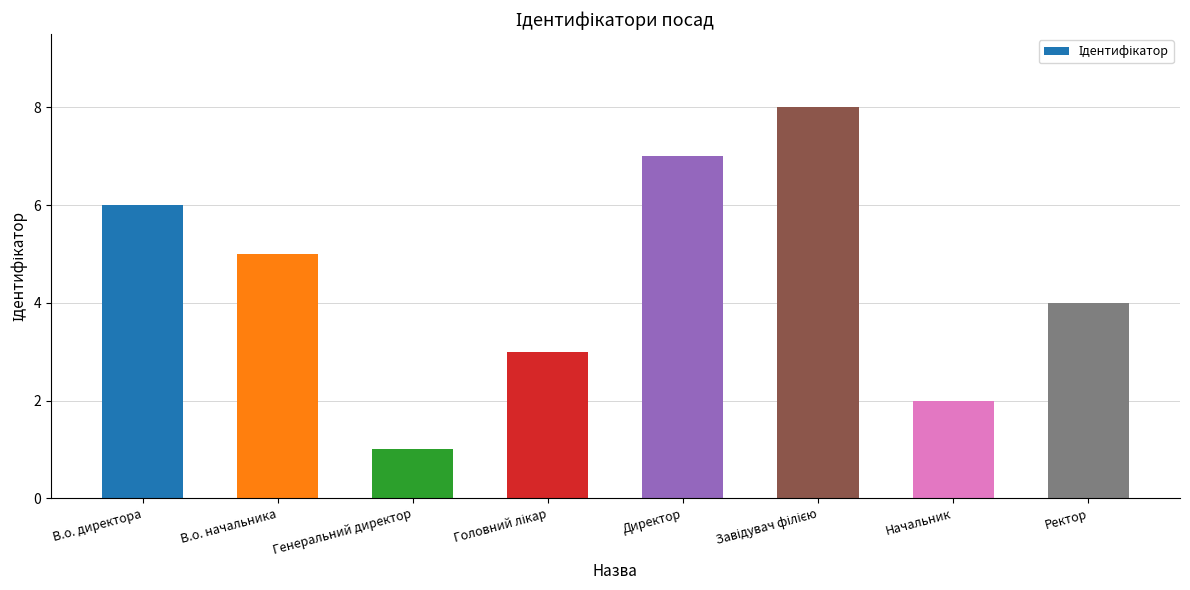

Does the chart contain stacked bars?

No